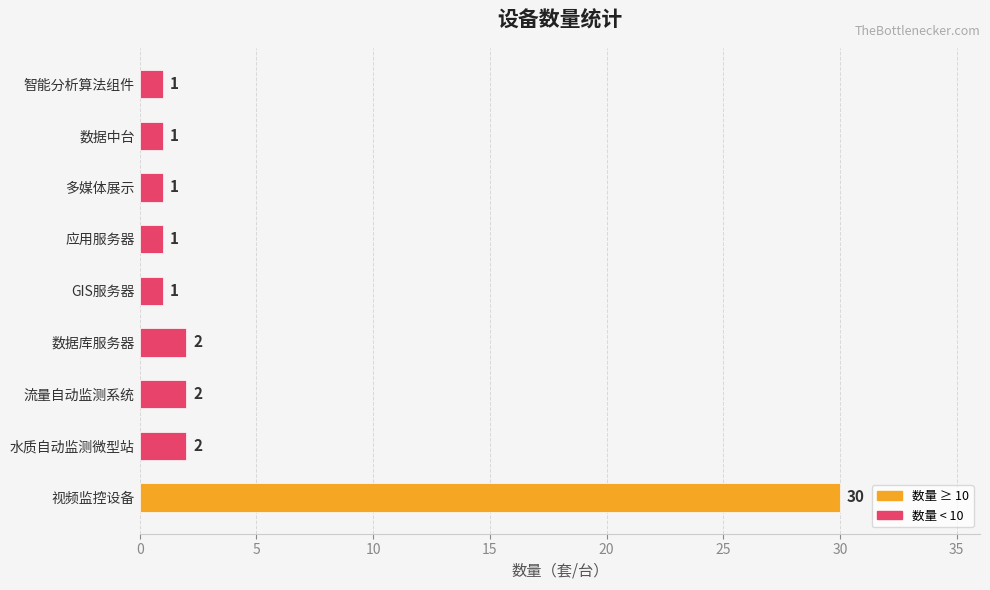

What is the maximum value shown in the chart?

30